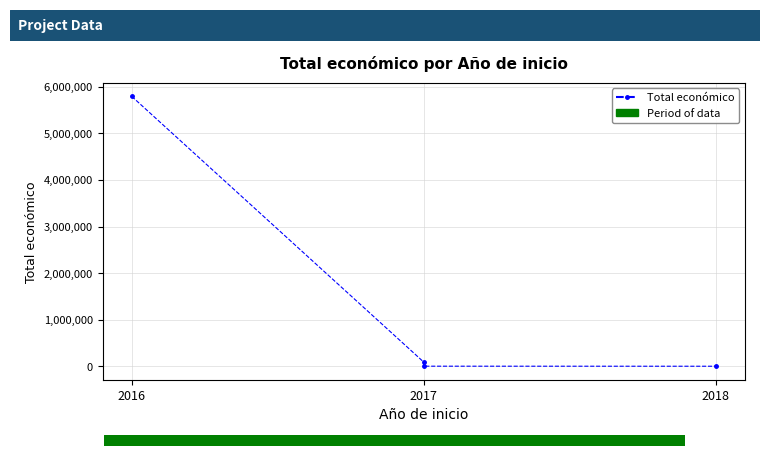

How many values exceed 93530?

1